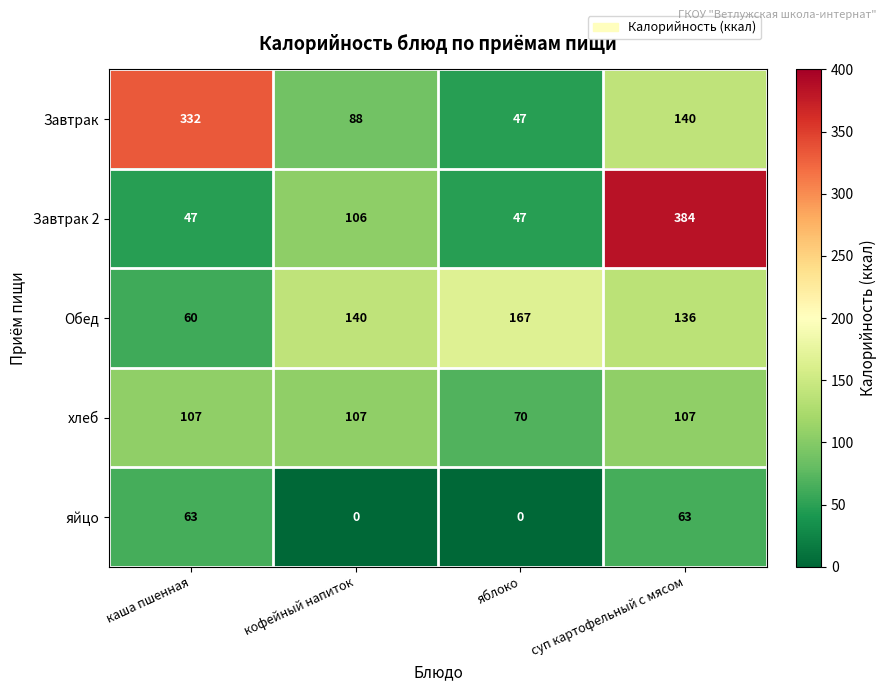

Reading left to right, what are all the values shown in this chart?

Завтрак: 332	88	47	140
Завтрак 2: 47	106	47	384
Обед: 60	140	167	136
хлеб: 107	107	70	107
яйцо: 63	0	0	63